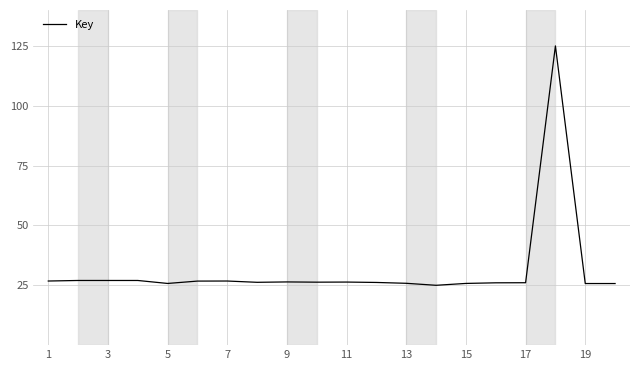

What is the greatest value displayed?

125.0